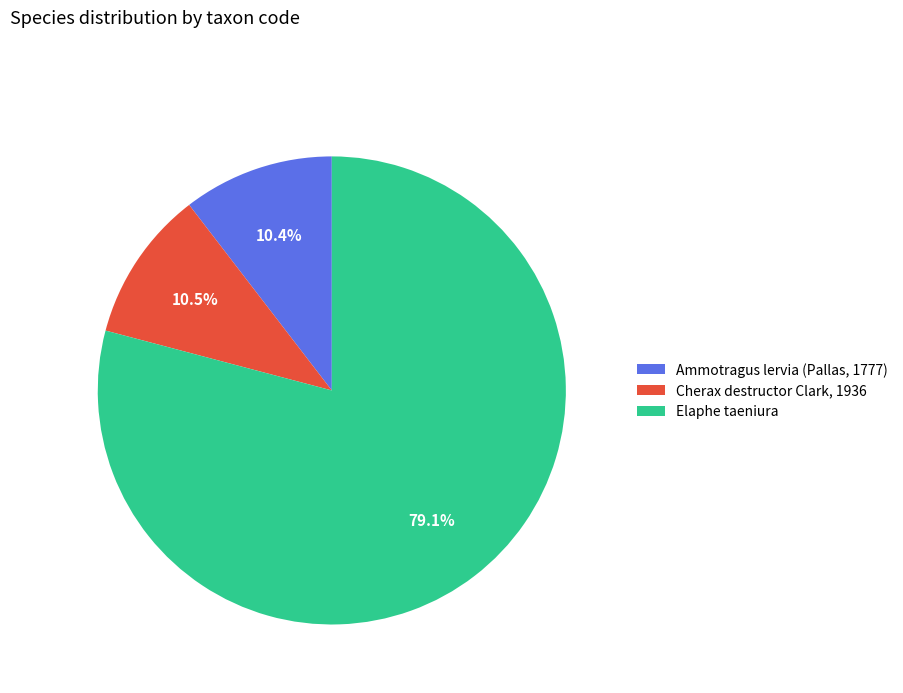

Rank the categories by value from highest to lowest.

Elaphe taeniura, Cherax destructor Clark, 1936, Ammotragus lervia (Pallas, 1777)